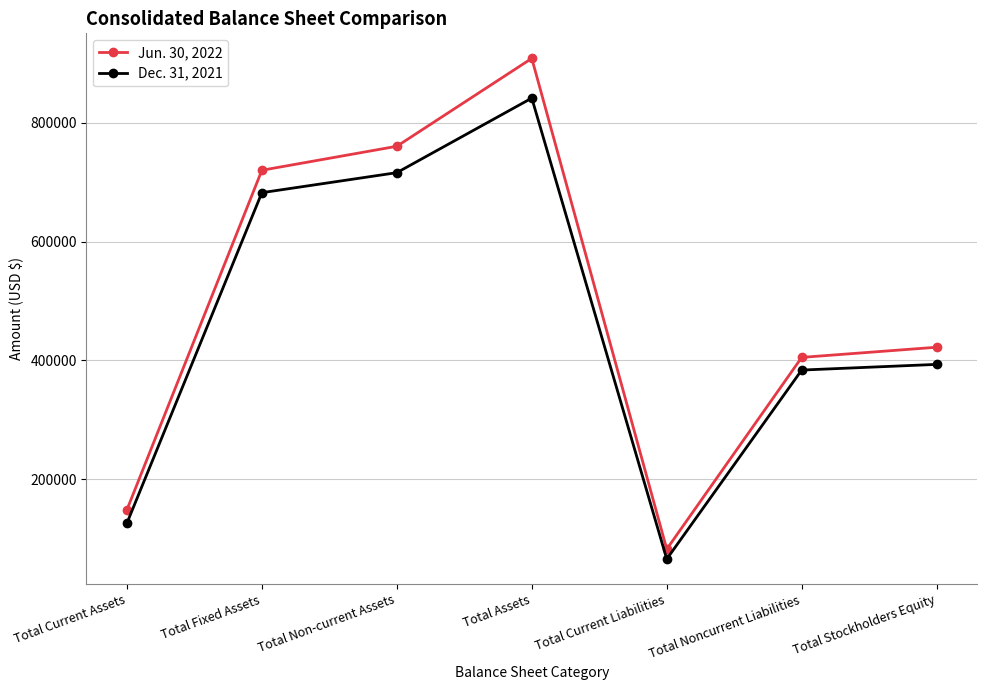

Which series has the largest total across all categories?

Jun. 30, 2022